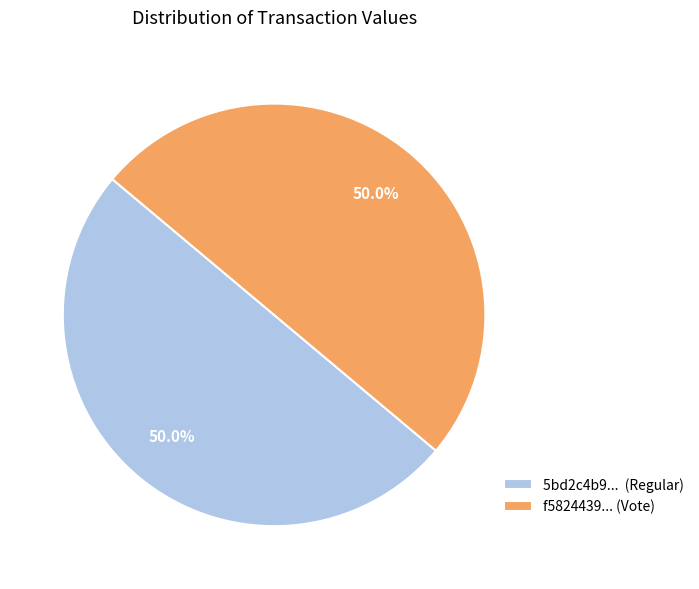

How many slices are in this pie chart?

2